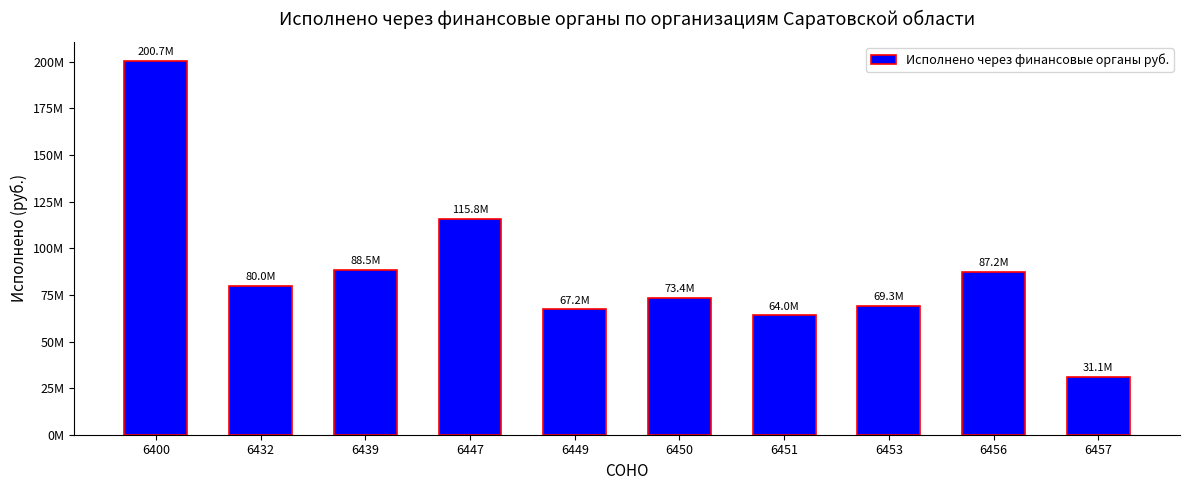

List the labels in order of value, largest first.

6400, 6447, 6439, 6456, 6432, 6450, 6453, 6449, 6451, 6457